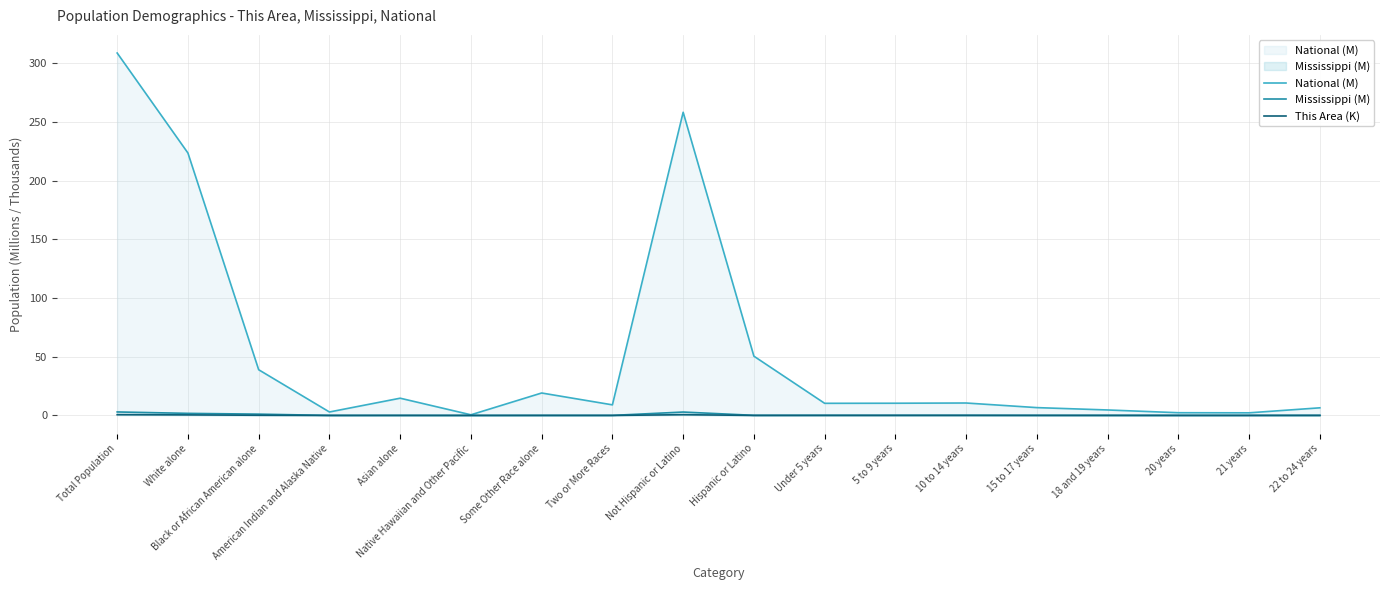

Does the chart have visible grid lines?

Yes